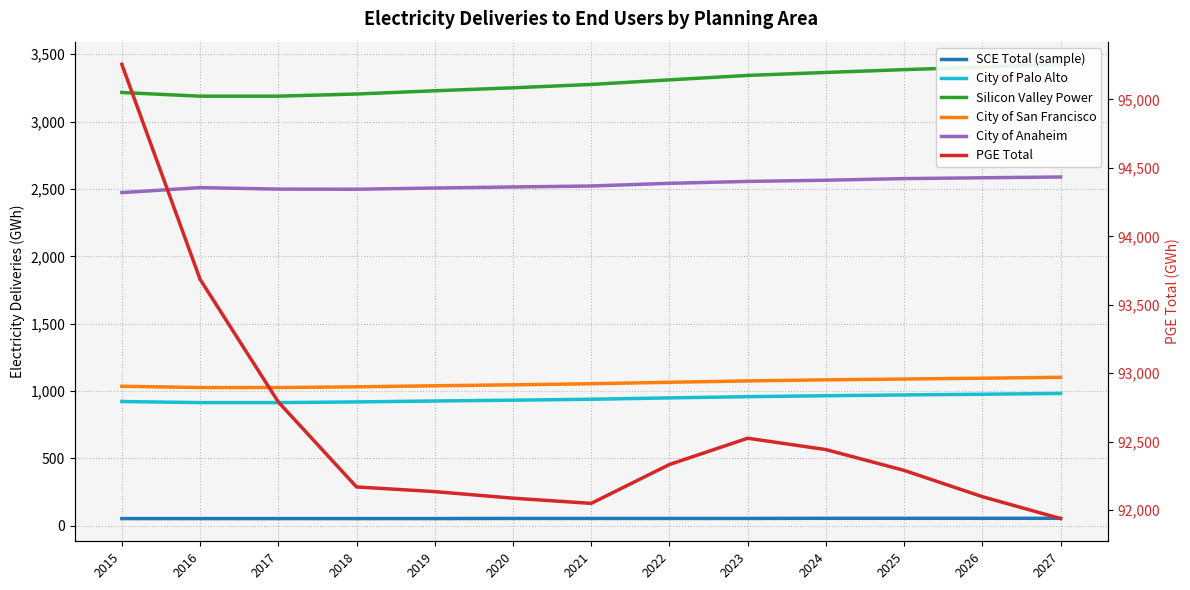

Which series has the largest range (max minus min)?

PGE Total